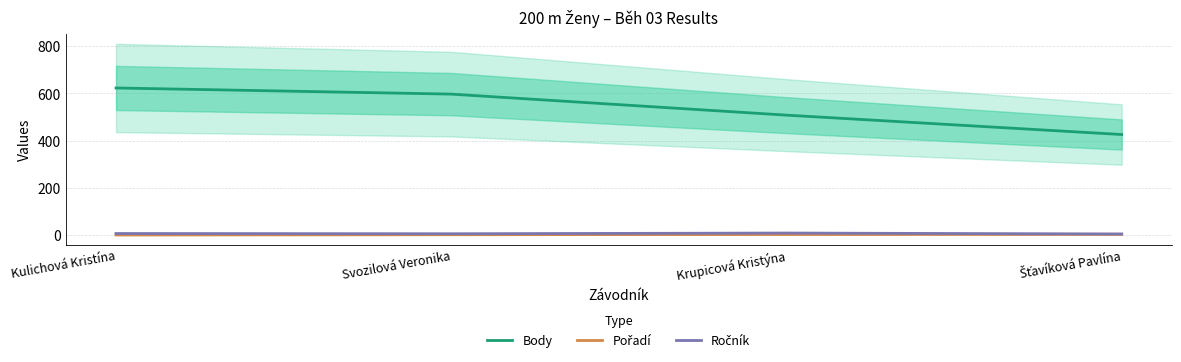

Reading left to right, list all the values displayed in this chart.

Body: 623	597	508	426
Pořadí: 1	2	3	4
Ročník: 7	6	9	5